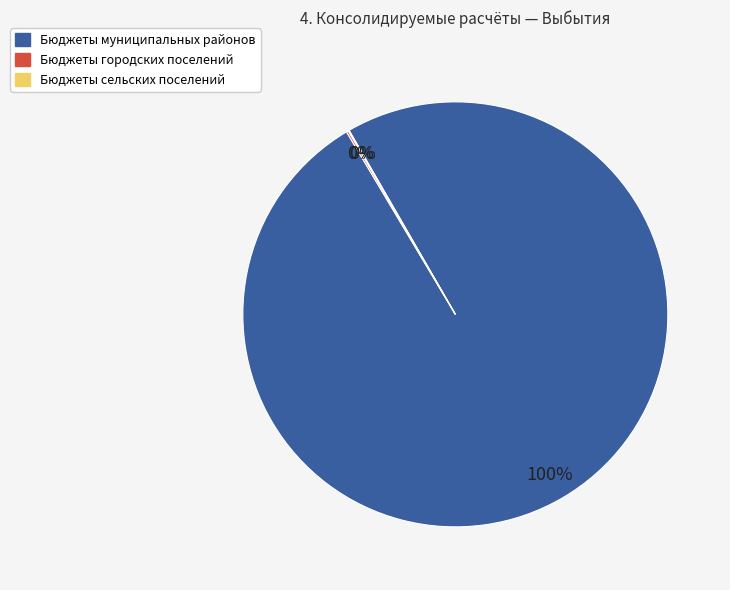

Is there a majority slice in this chart?

Yes